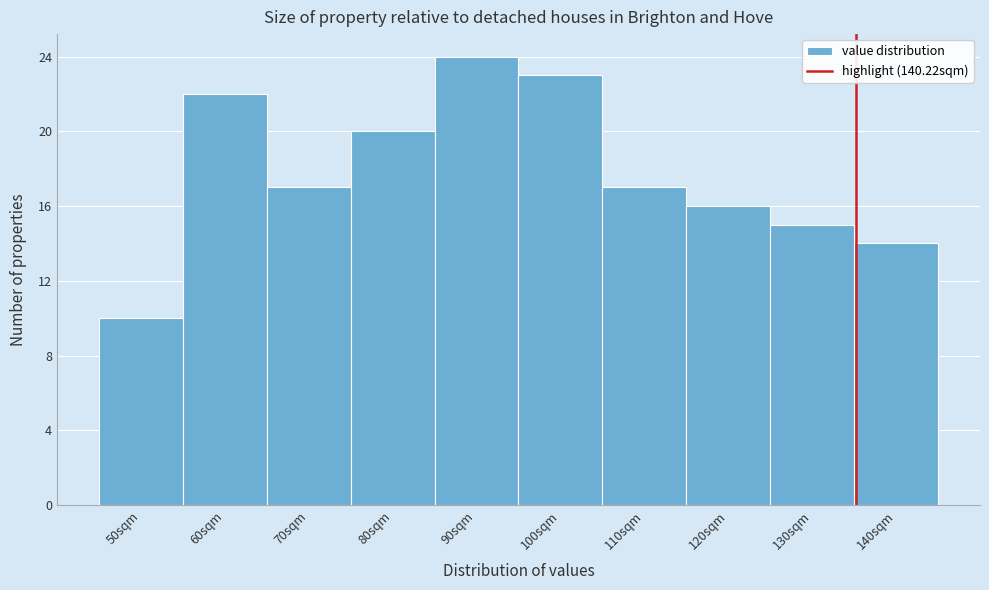

Reading left to right, extract all data points from this chart.

10	22	17	20	24	23	17	16	15	14